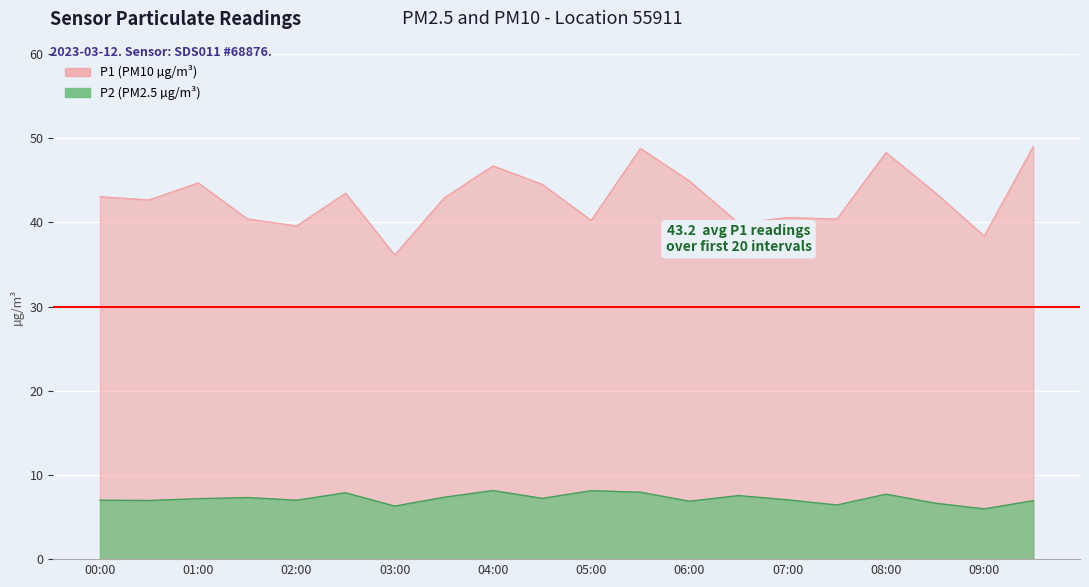

What is the lowest value of the P1 series?

36.1